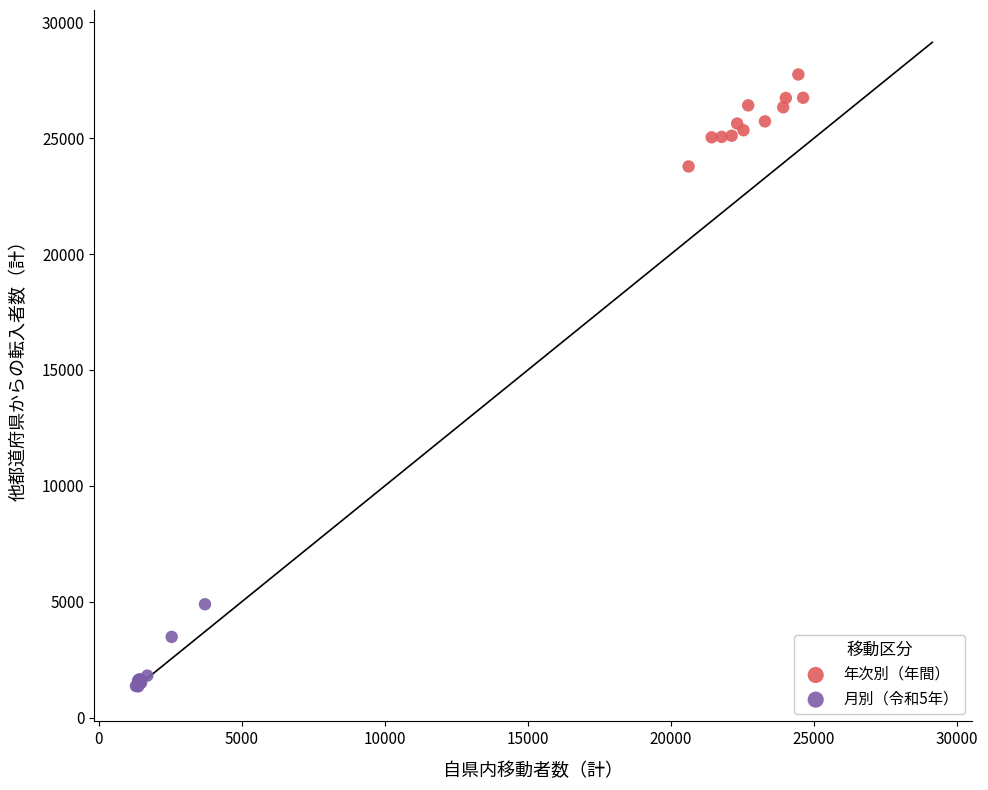

Which series reaches the maximum Y coordinate?

年次別（年間）